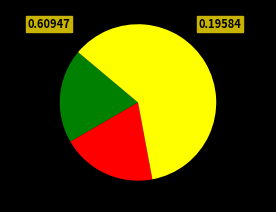

Is there a majority slice in this chart?

Yes